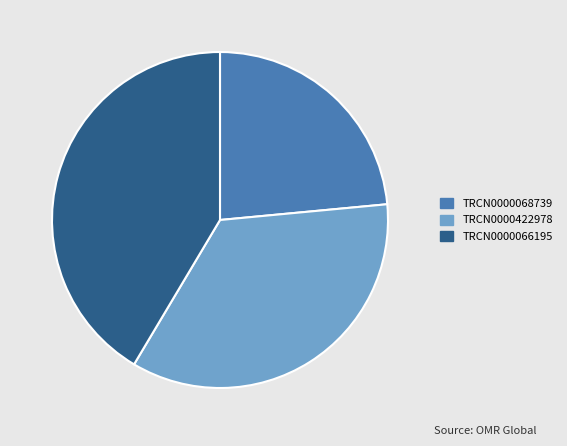

What is the smallest slice in the pie chart?

TRCN0000068739